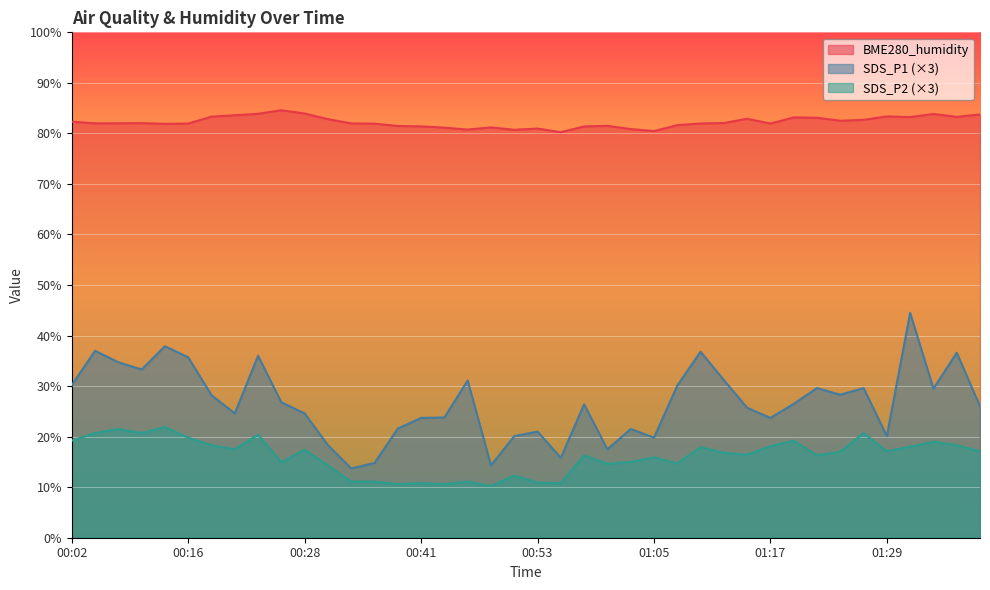

What is the label of the 12th point from the left?

00:31